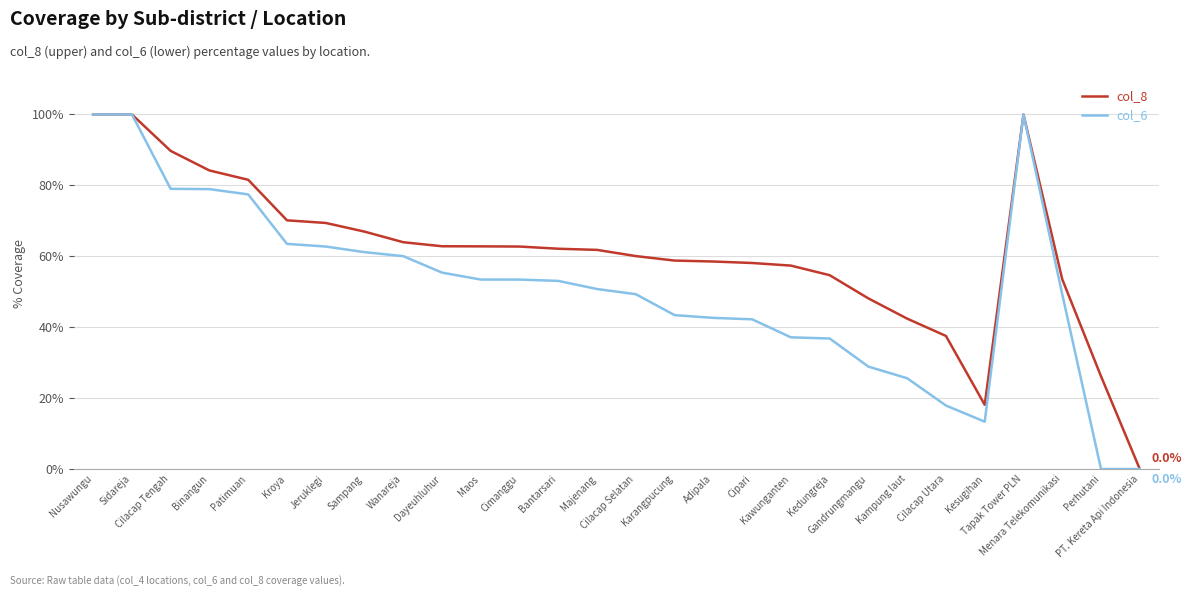

What are all the series names shown in the legend?

col_8, col_6